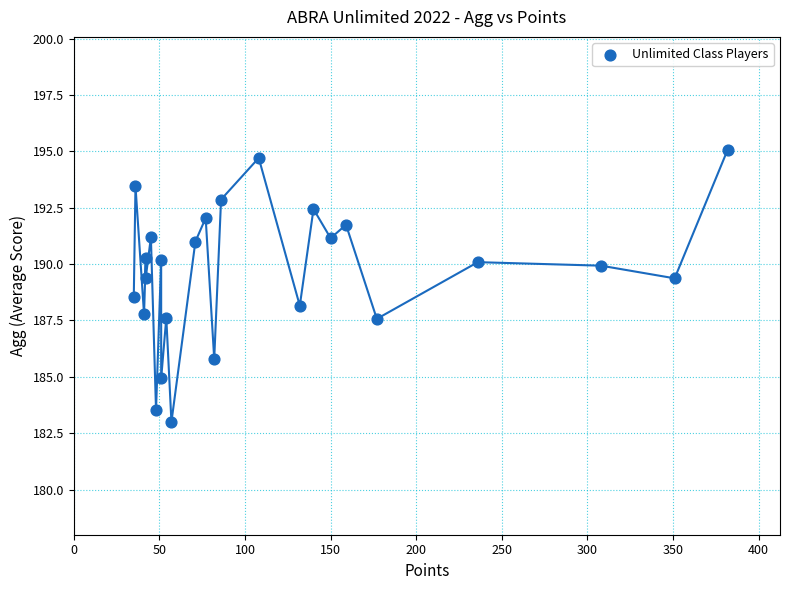

What is the range of Y values (max minus min)?

12.1